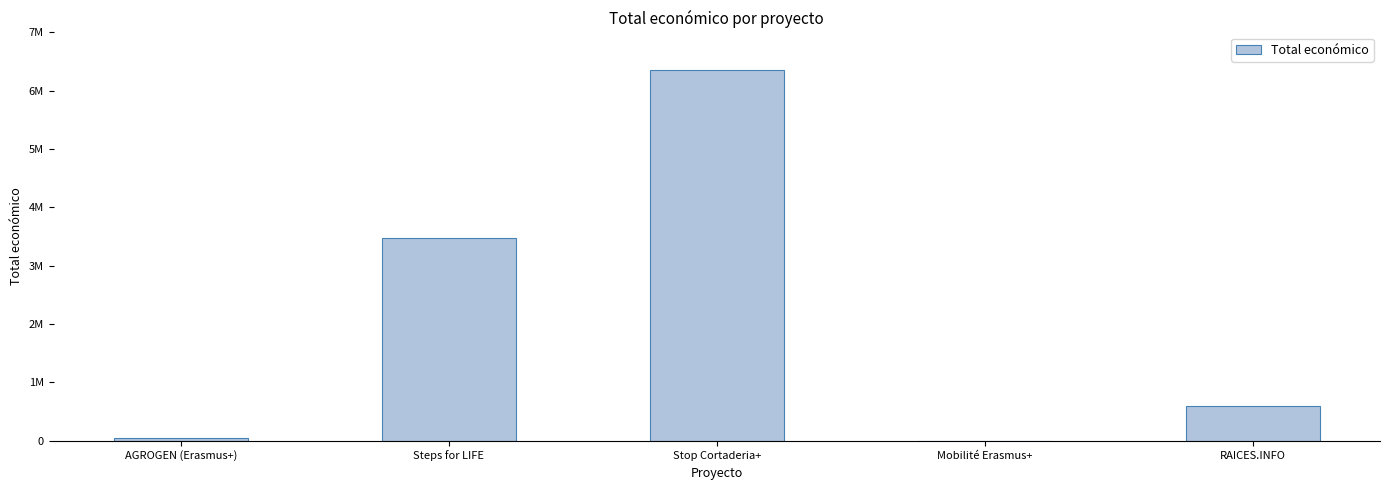

Where does the data first go above 599605?

Steps for LIFE